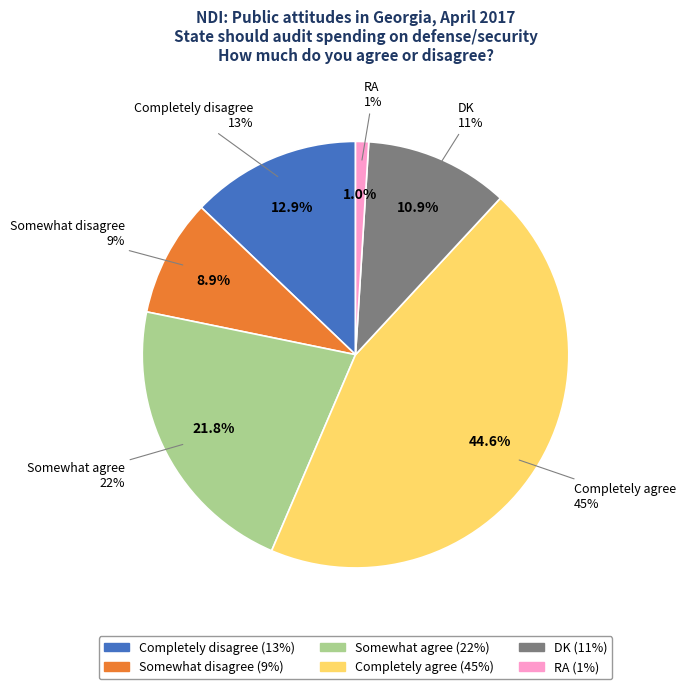

To the nearest percent, what percentage of the pie is DK?

11%